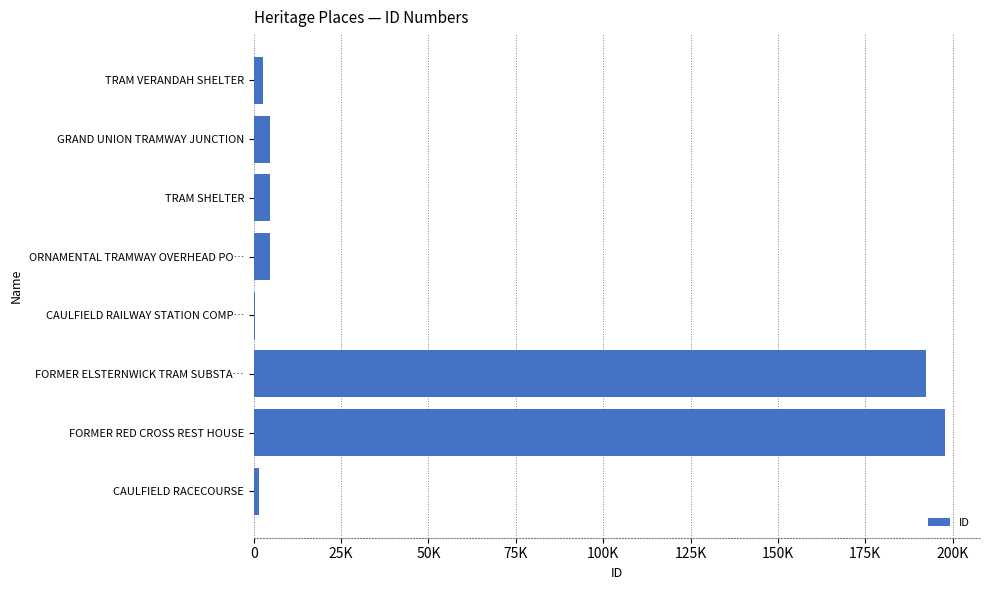

What is the greatest value displayed?

197957